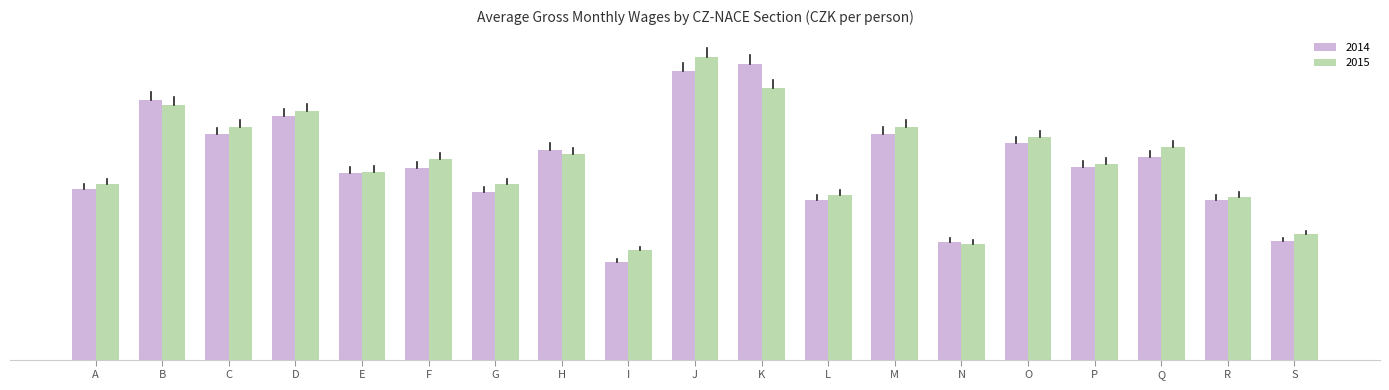

Reading right to left, list all the values displayed in this chart.

2014: S=13490	R=18159	Q=23130	P=21982	O=24628	N=13402	M=25752	L=18175	K=33672	J=32865	I=11146	H=23912	G=19059	F=21872	E=21309	D=27724	C=25657	B=29592	A=19480
2015: S=14259	R=18519	Q=24241	P=22331	O=25327	N=13189	M=26456	L=18785	K=30968	J=34430	I=12457	H=23381	G=19957	F=22858	E=21389	D=28317	C=26522	B=29053	A=20025